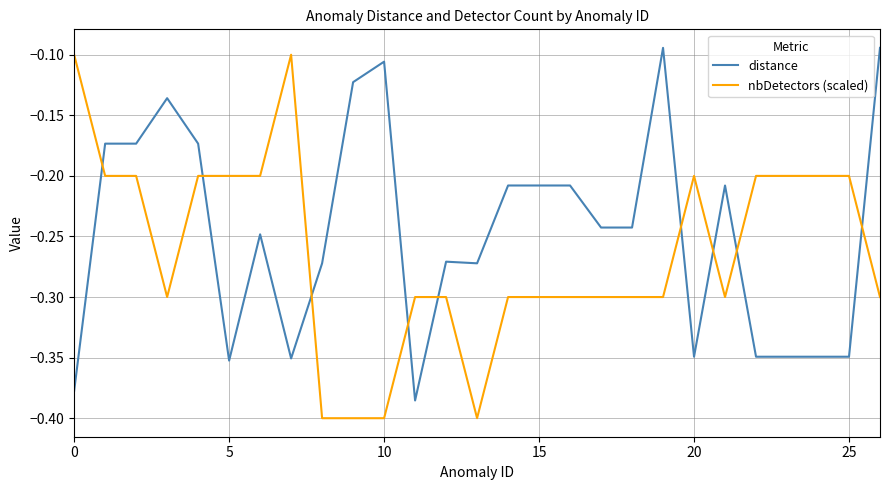

List the series in order of their overall mean, lowest first.

nbDetectors (scaled), distance